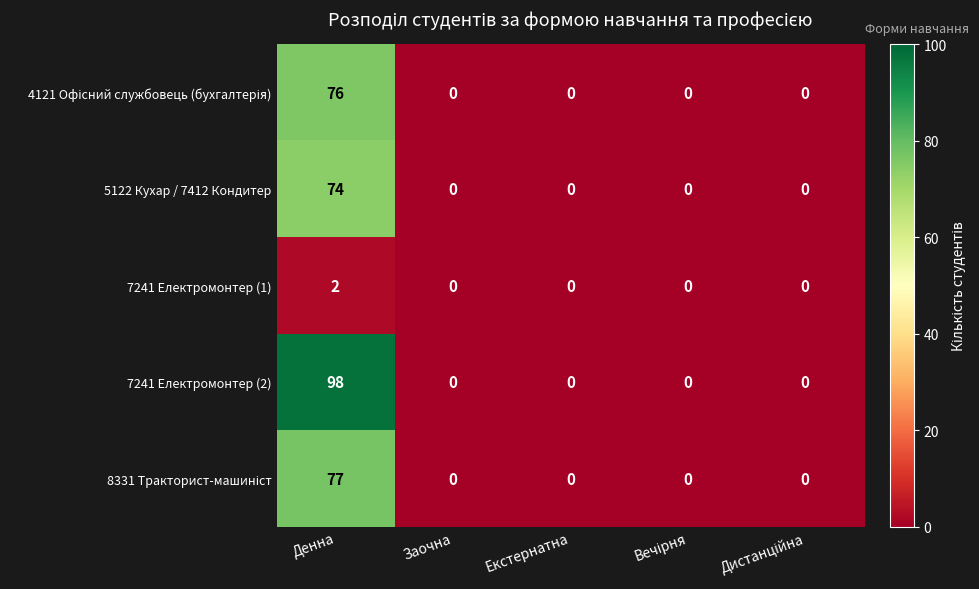

Between Денна and Заочна, which series saw the biggest shift?

7241 Електромонтер (2)